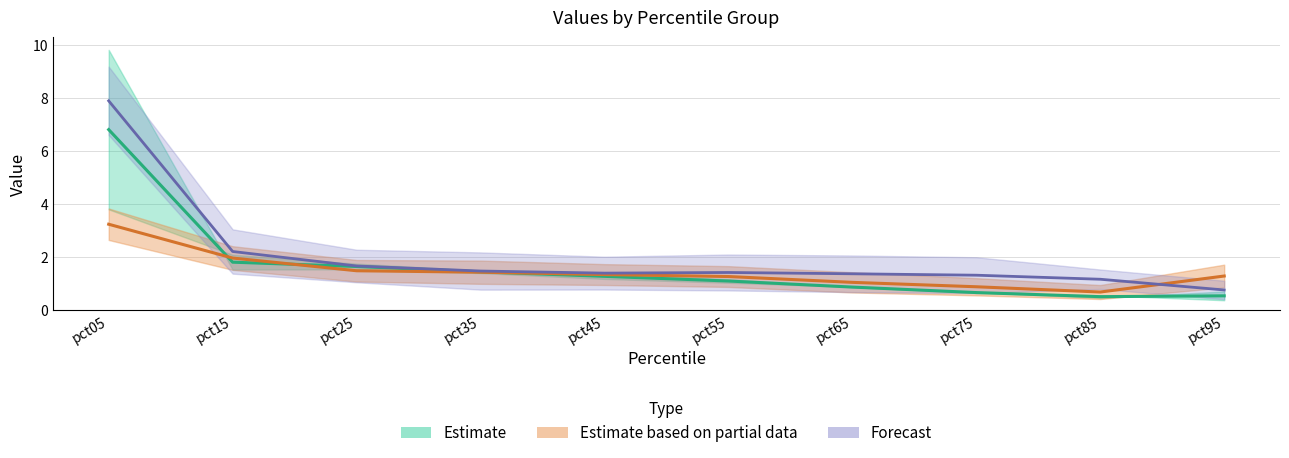

What is the total value across all series at pct75?

2.9